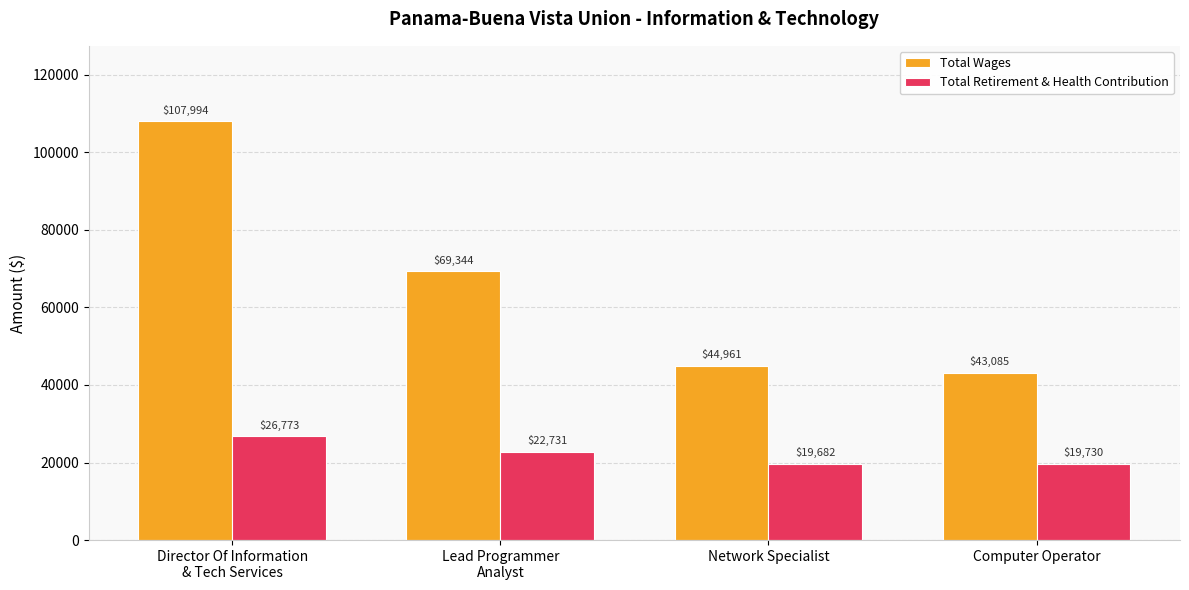

Reading left to right, what are all the values shown in this chart?

Total Wages: Director Of Information
& Tech Services=107994	Lead Programmer
Analyst=69344	Network Specialist=44961	Computer Operator=43085
Total Retirement & Health Contribution: Director Of Information
& Tech Services=26773	Lead Programmer
Analyst=22731	Network Specialist=19682	Computer Operator=19730